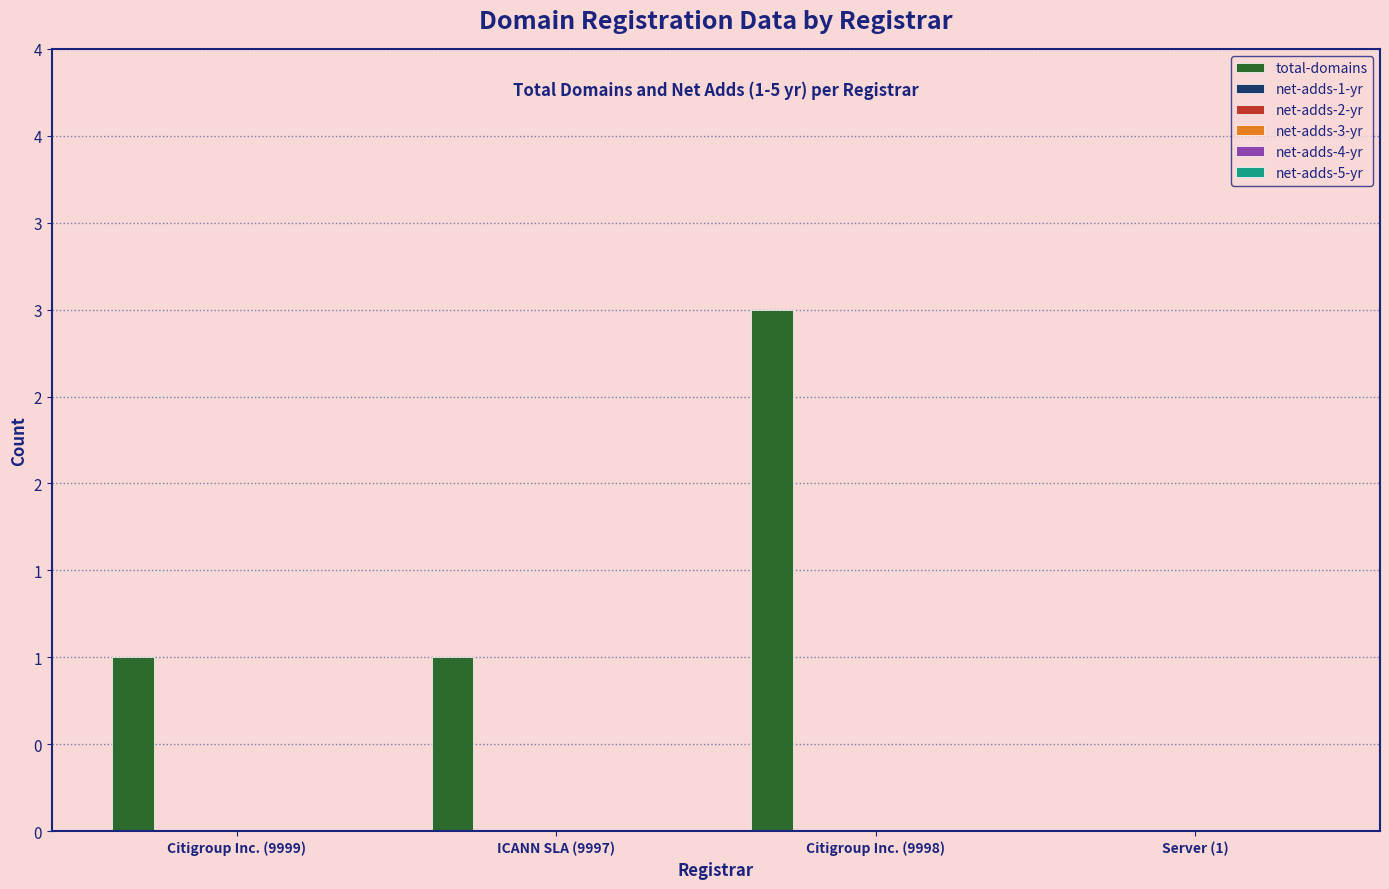

Are the bars horizontal?

No